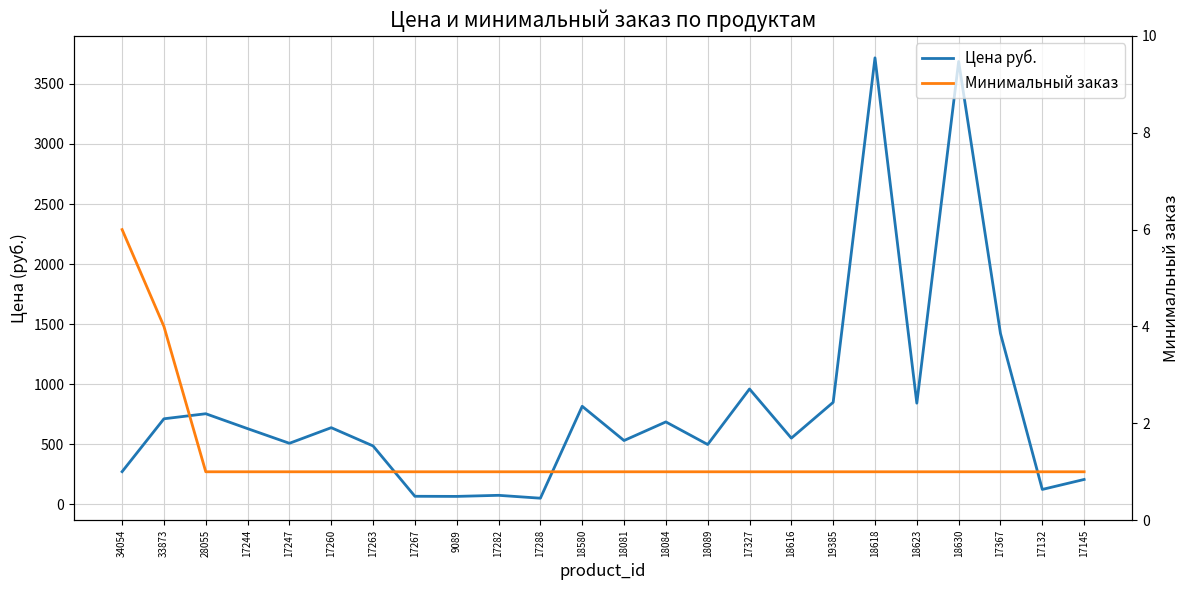

Is it true that Цена руб. equals 532 at 18081?

True